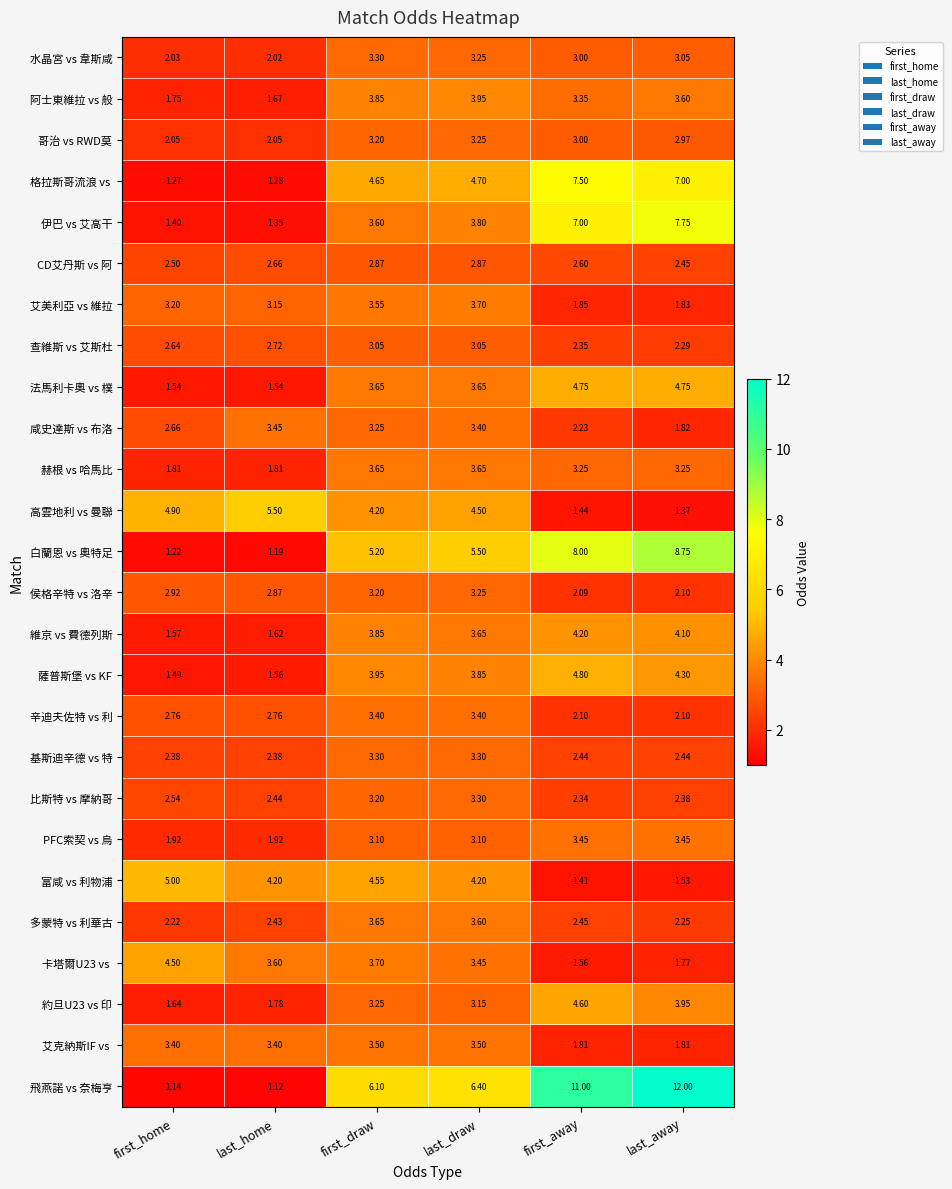

Where is 薩普斯堡 vs KF nearest to the value 3?

last_draw